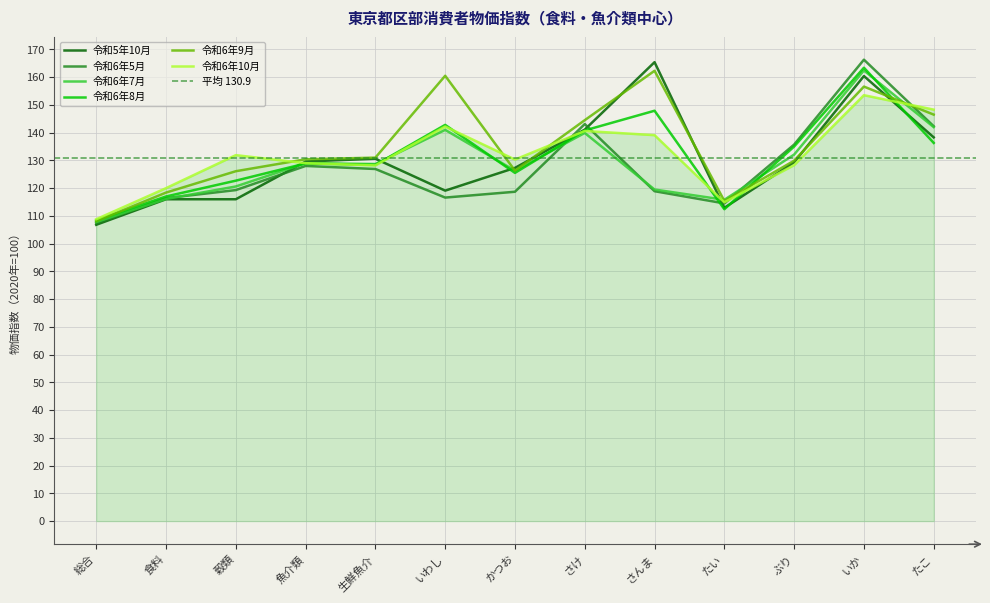

At which label does 令和6年7月 reach its minimum?

総合